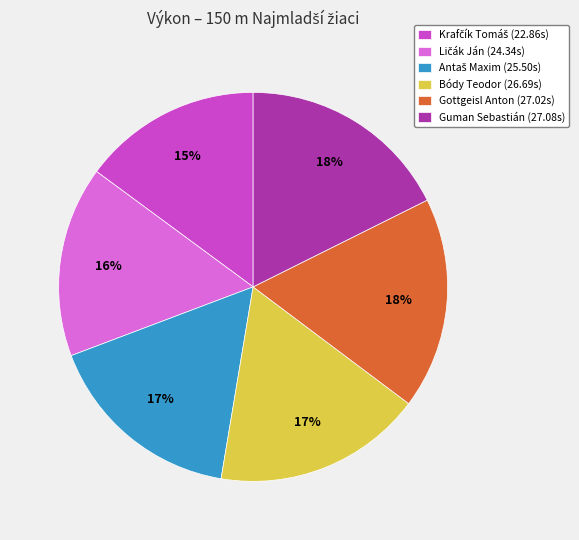

Is it true that Guman Sebastián (27.08s) is 4% of the pie?

False